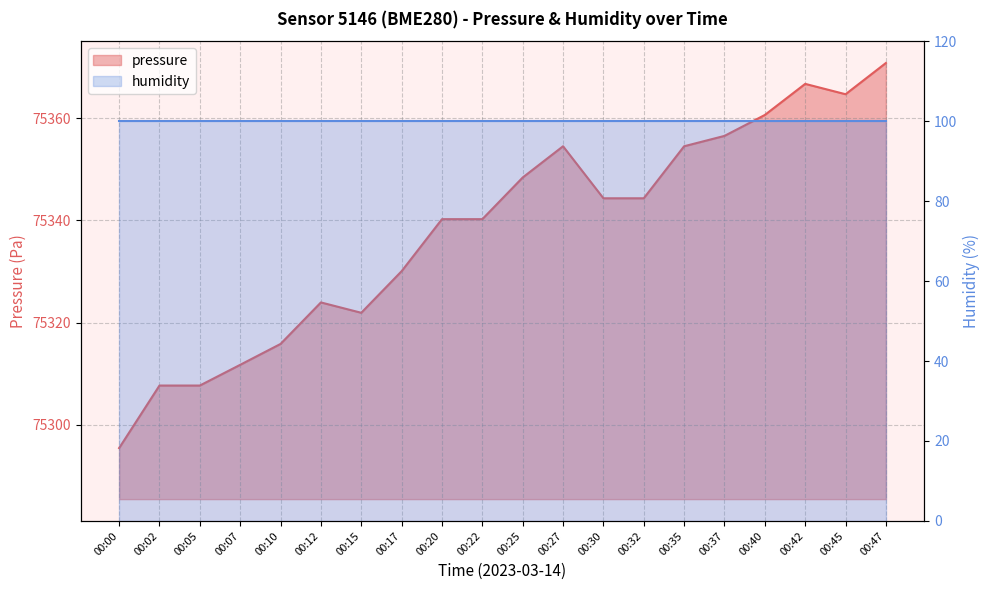

Read the value at 00:15.

75321.9